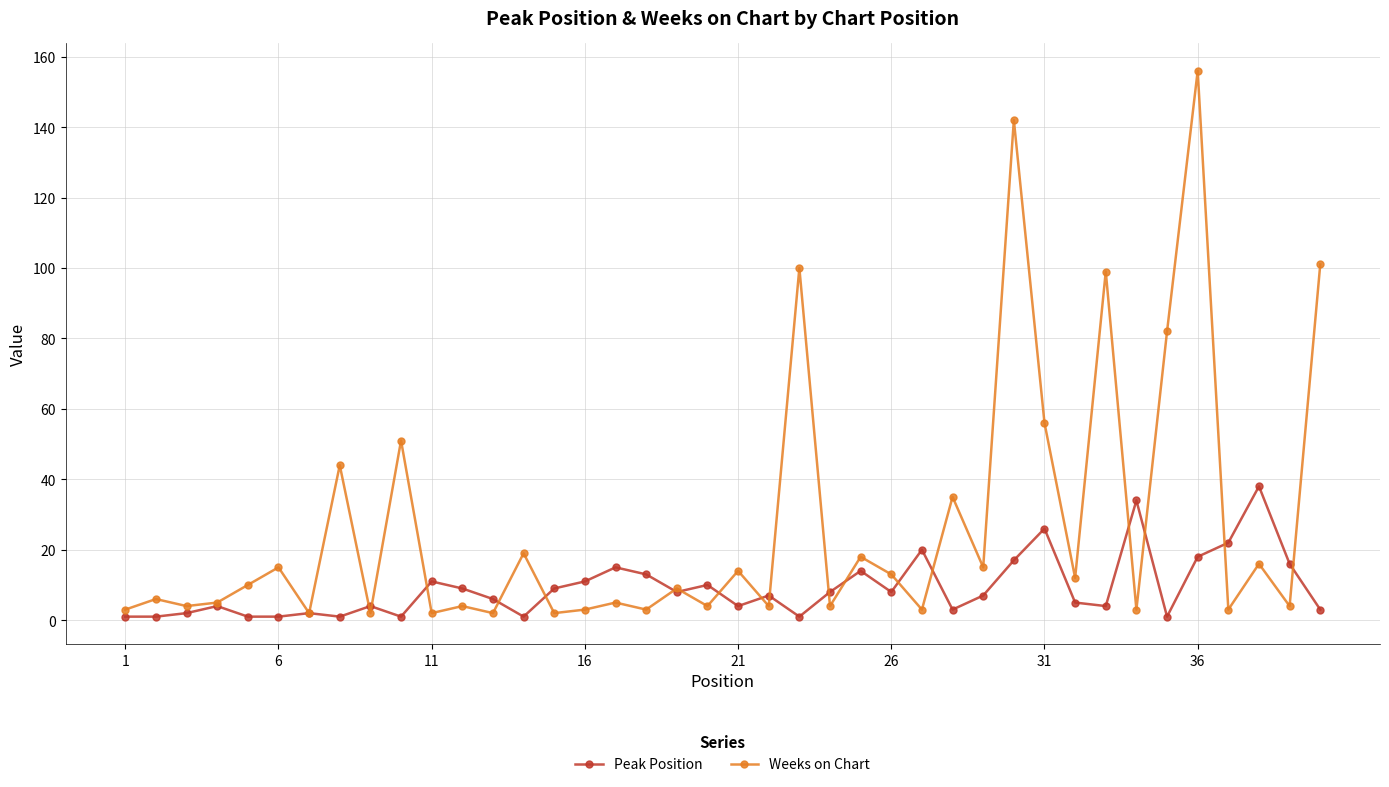

Which series has the largest total across all categories?

Weeks on Chart